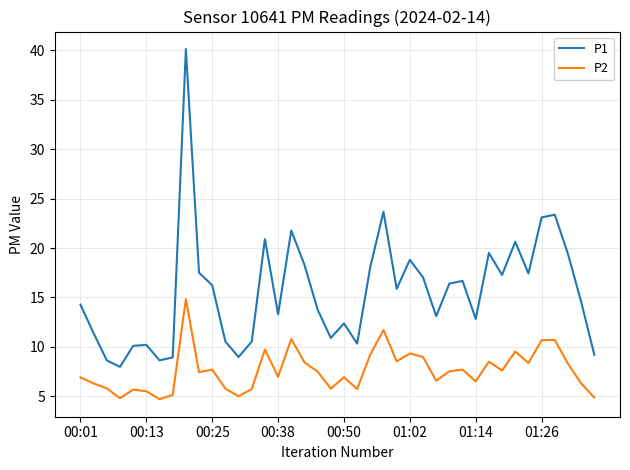

What is the greatest value displayed?

40.1